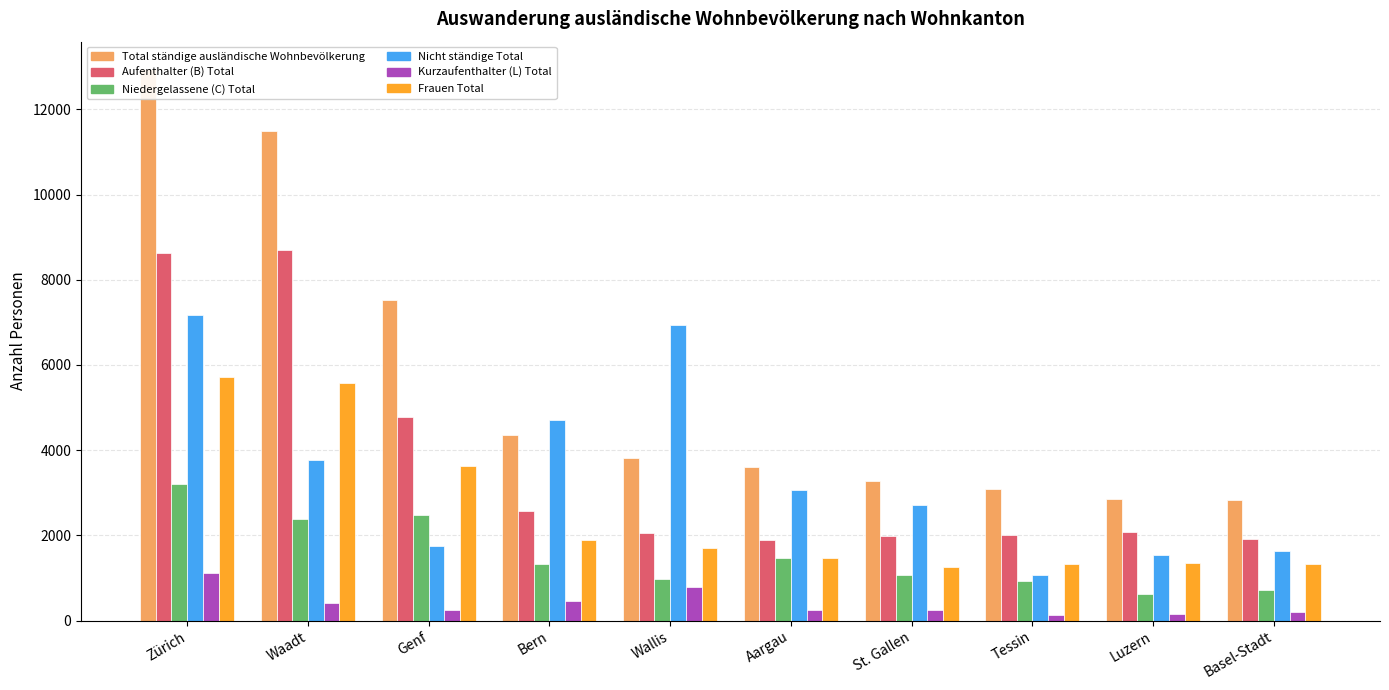

True or false: Frauen Total has a value of 2308 at Luzern.

False